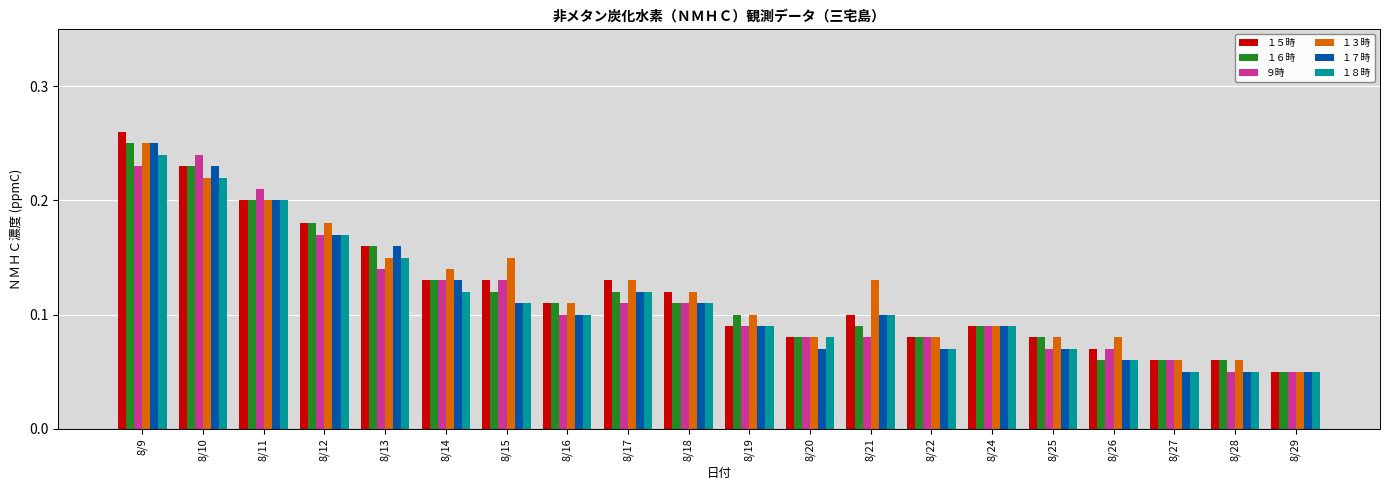

What is the sum of all ９時 values?

2.3